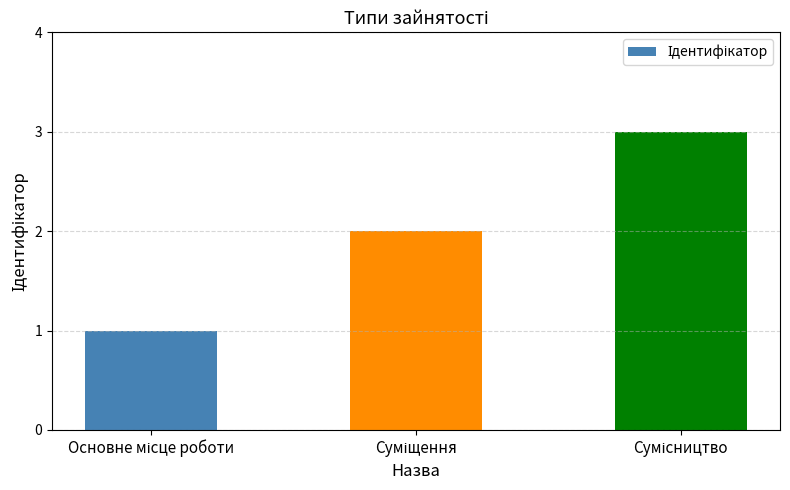

What is the sum of all values?

6